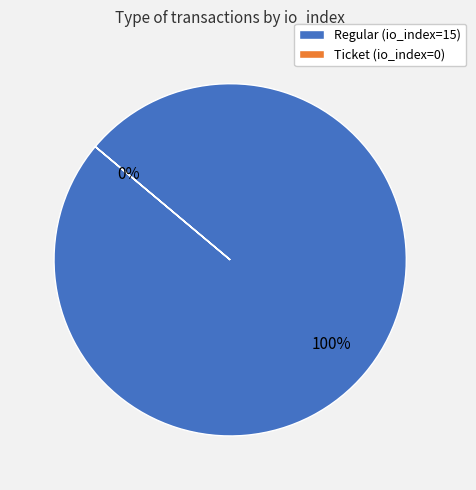

Count the number of slices in the pie.

2